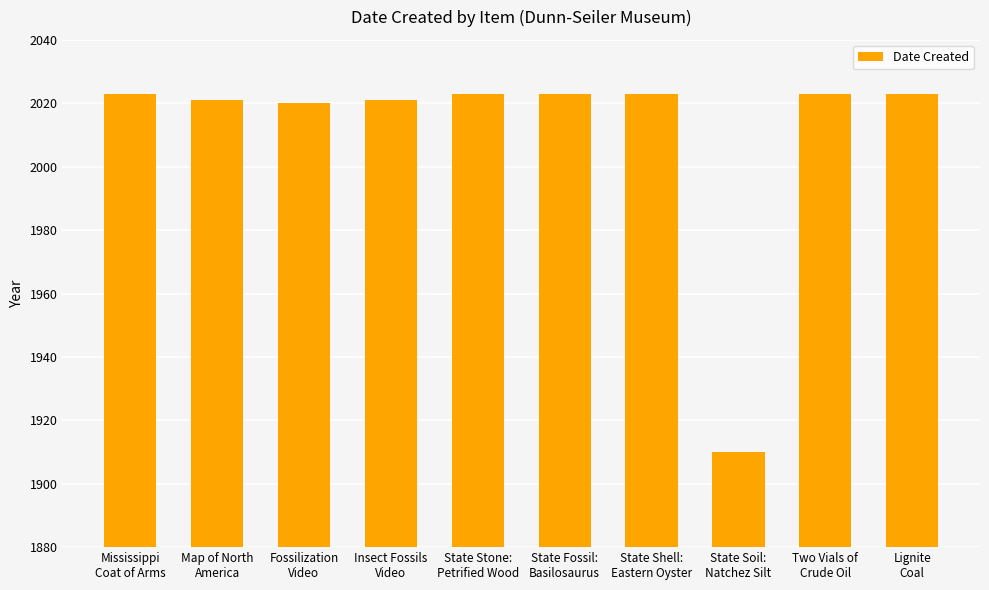

Reading left to right, extract all data points from this chart.

Mississippi
Coat of Arms=2023	Map of North
America=2021	Fossilization
Video=2020	Insect Fossils
Video=2021	State Stone:
Petrified Wood=2023	State Fossil:
Basilosaurus=2023	State Shell:
Eastern Oyster=2023	State Soil:
Natchez Silt=1910	Two Vials of
Crude Oil=2023	Lignite
Coal=2023